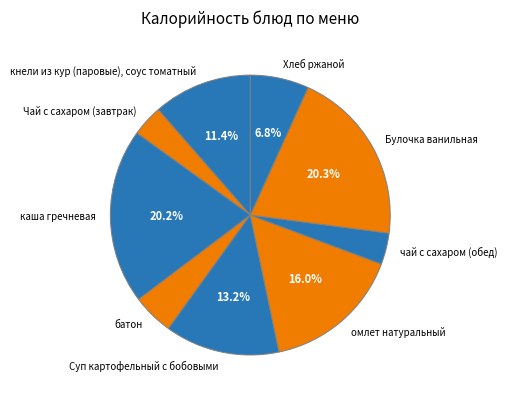

Which has a higher value, Хлеб ржаной or омлет натуральный?

омлет натуральный